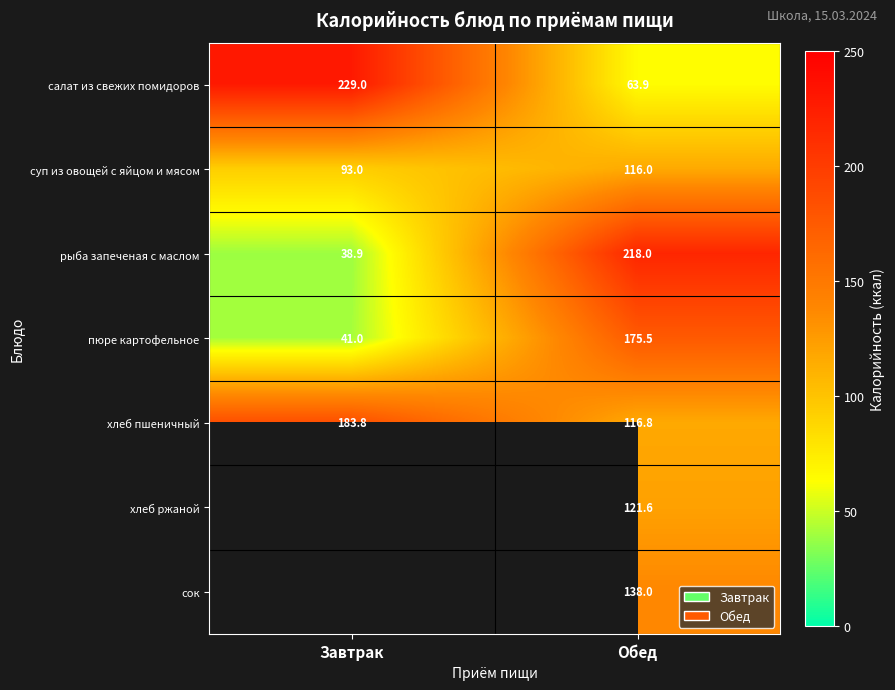

What is the approximate value of суп из овощей с яйцом и мясом at Завтрак?

93.0